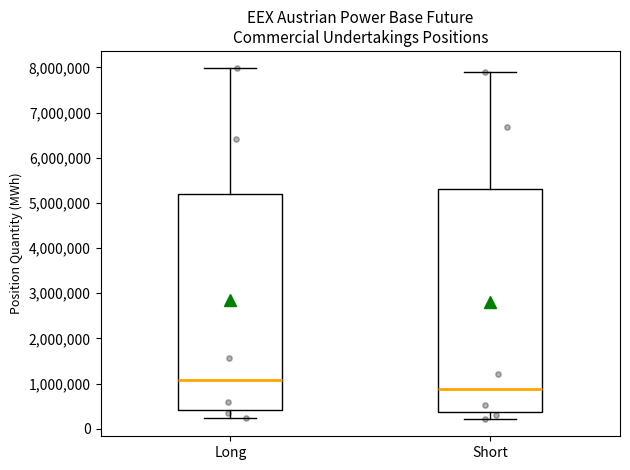

Which box's median line is the lowest?

Short